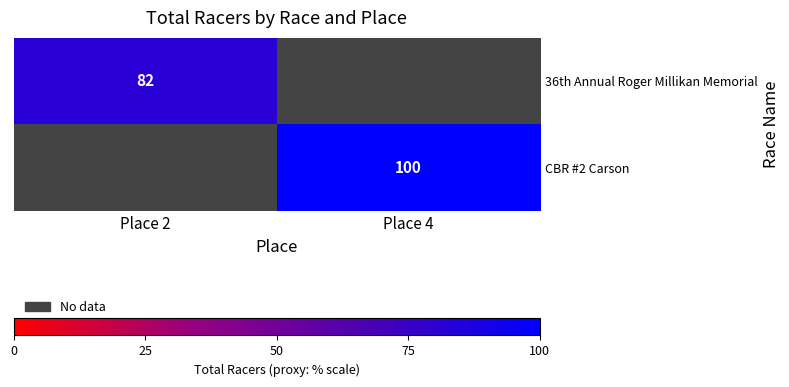

The value of CBR #2 Carson at Place 4 is 132. True or false?

False